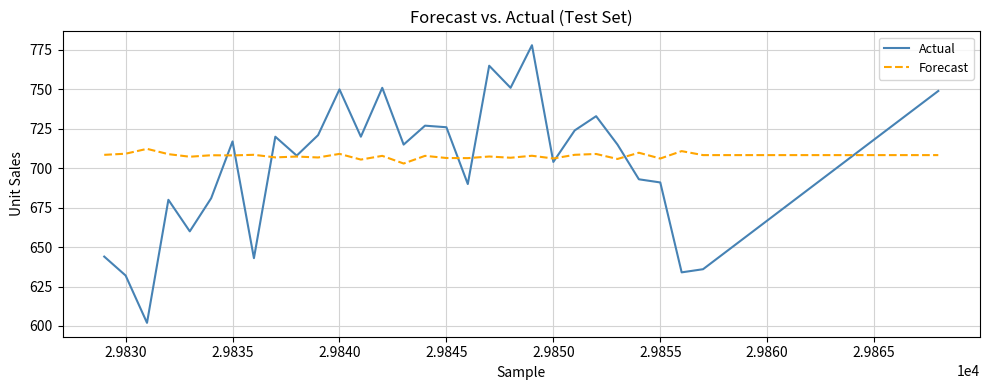

How many lines are shown in the chart?

2